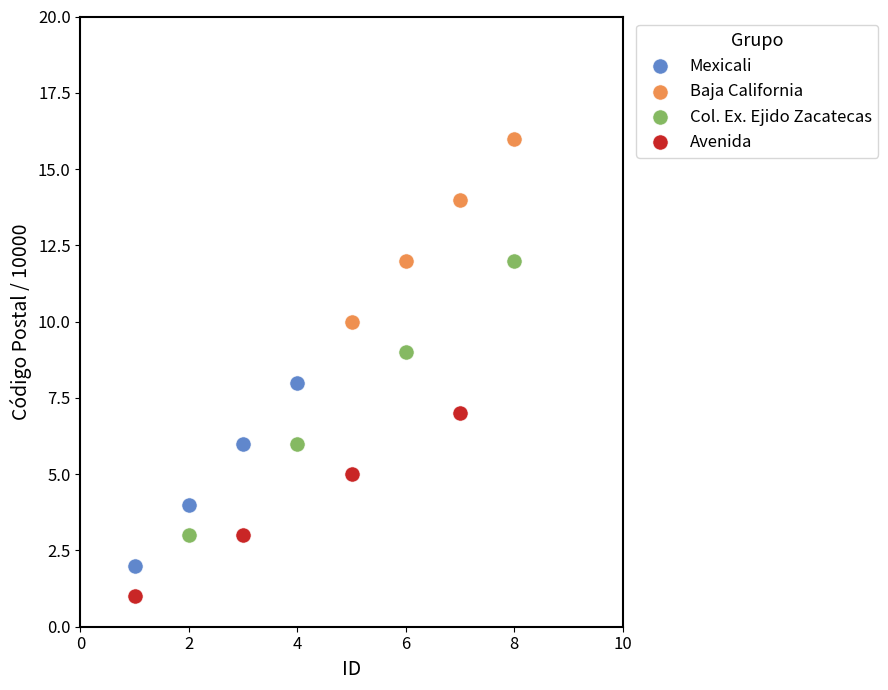

Which series contains the highest Y value?

Baja California